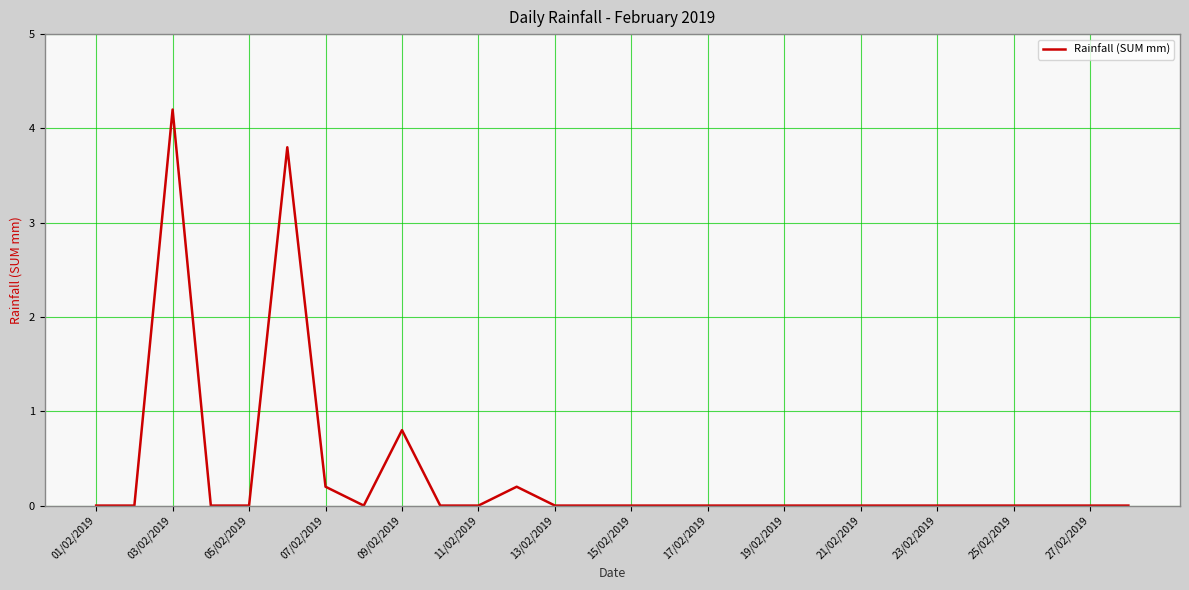

True or false: there are more than 1 points higher than both neighbors.

True